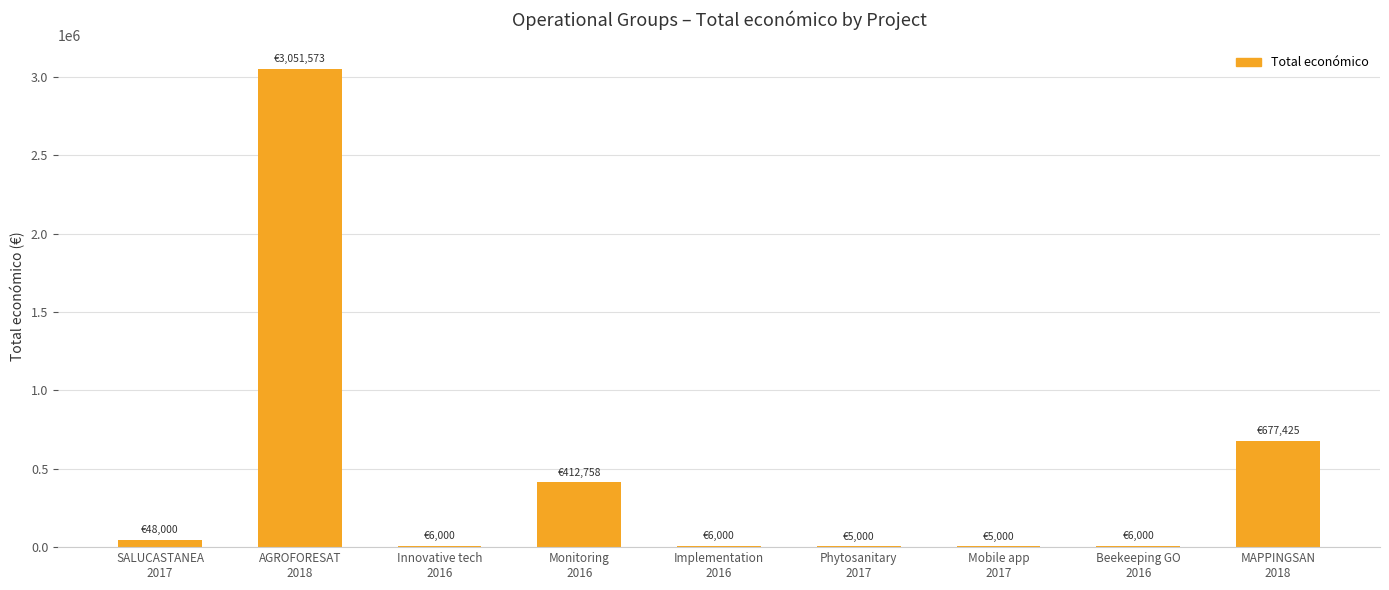

What is the greatest value displayed?

3051573